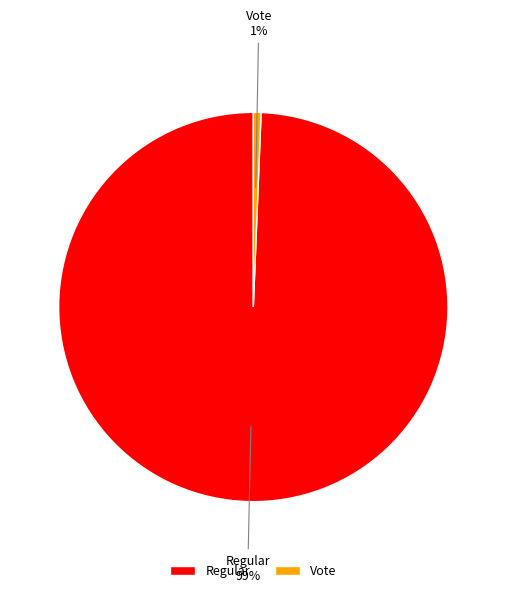

Between Vote and Regular, which is larger?

Regular